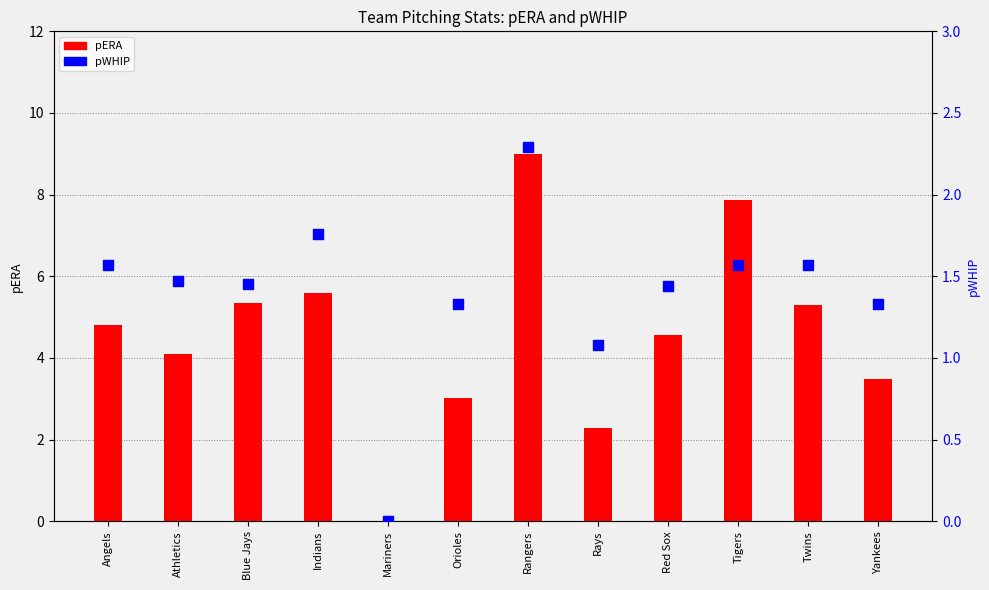

Which series reaches the minimum Y coordinate?

pERA